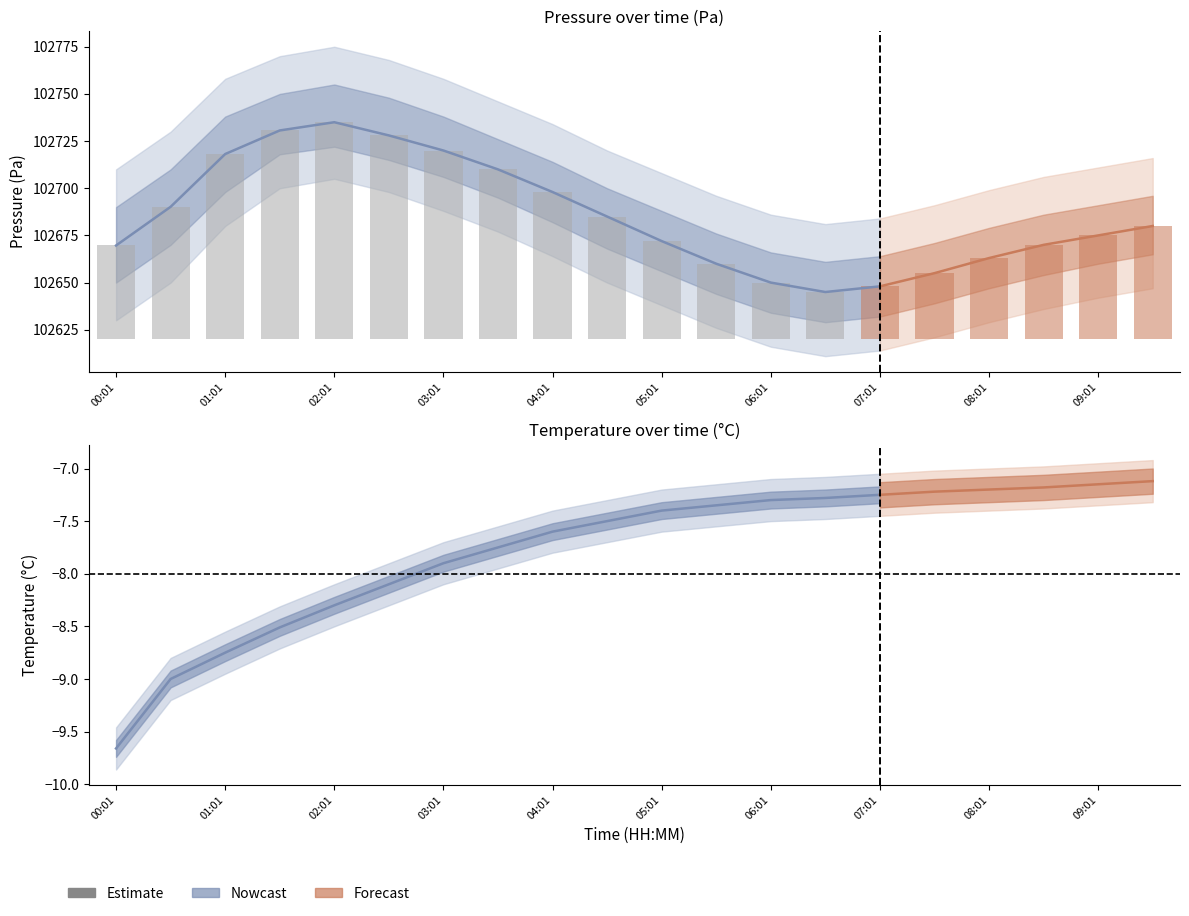

Which series has the widest spread of values?

pressure